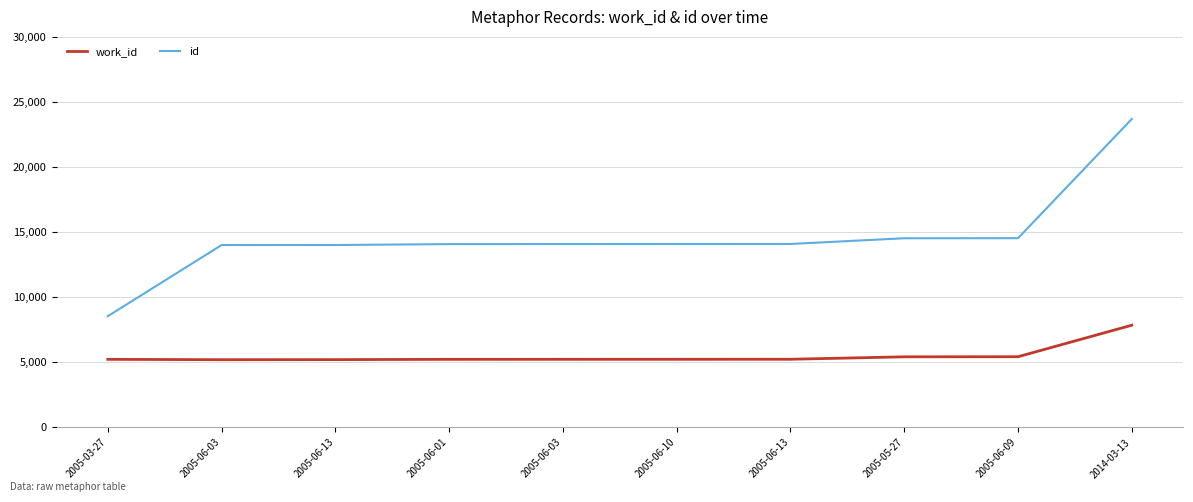

What are all the series names shown in the legend?

work_id, id